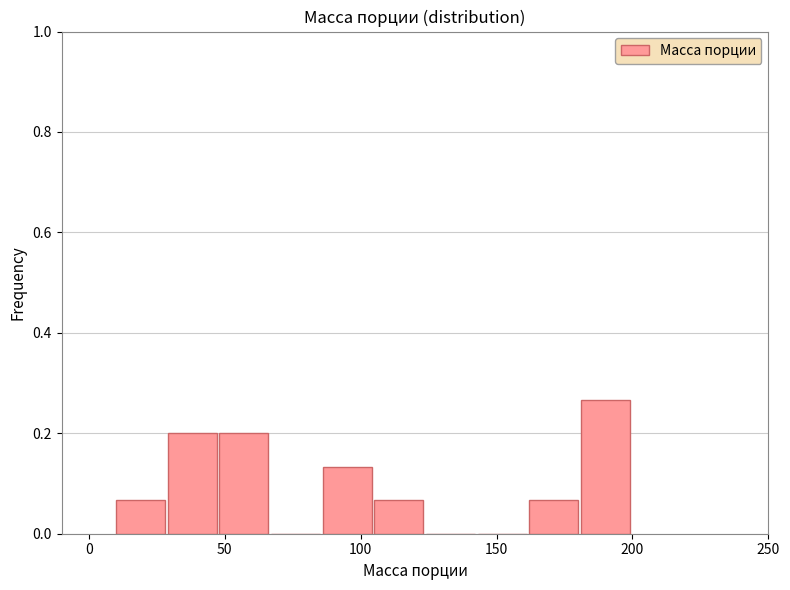

Read against the x-axis, roughly where is the centre of the tallest bar?

190